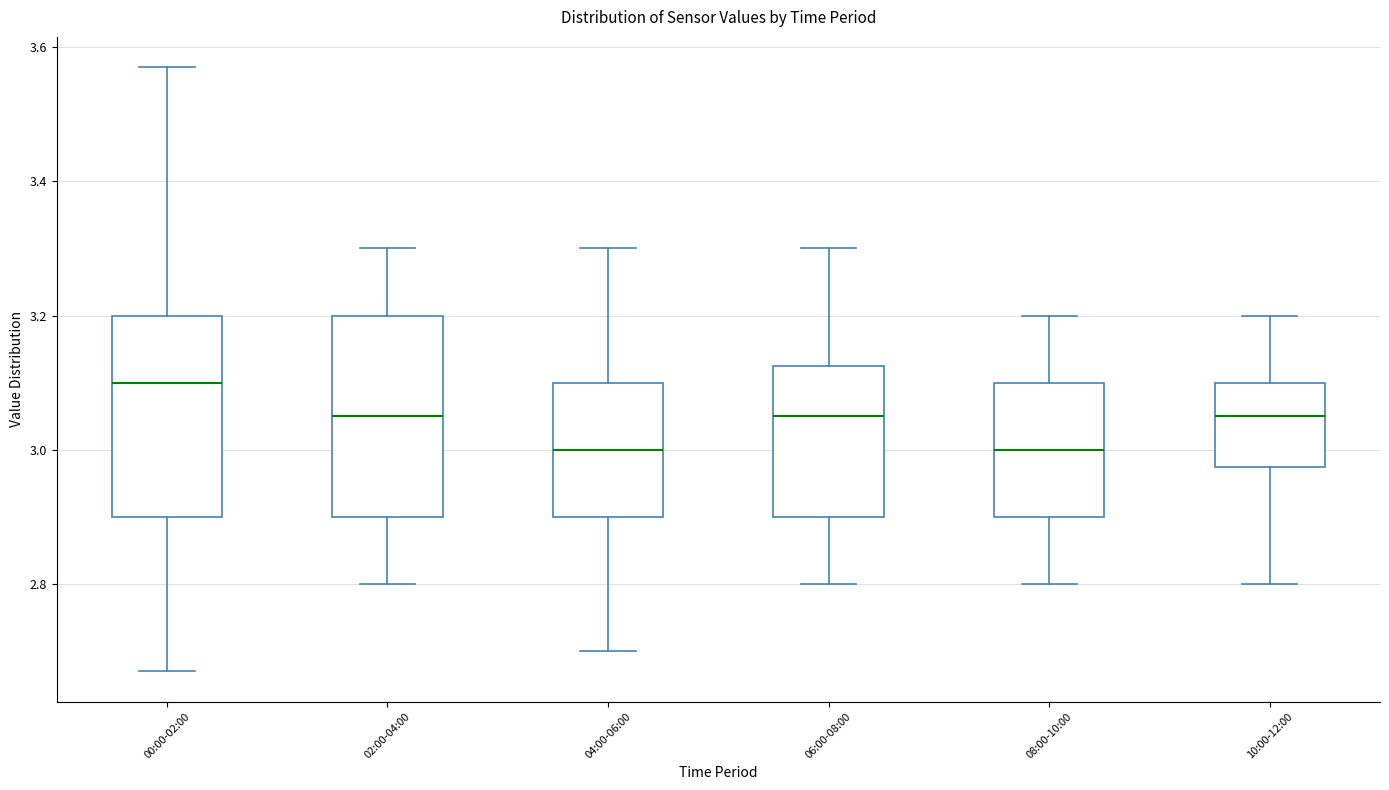

Reading left to right, read every box against the y-axis: the position of its median line, the range the box covers, and the ends of its whiskers. The values are not printed on the chart, so give them approximately, as read against the axis.

00:00-02:00: median 3.10, box 2.90 to 3.20, whiskers 2.68 to 3.58
02:00-04:00: median 3.06, box 2.90 to 3.20, whiskers 2.80 to 3.30
04:00-06:00: median 3.00, box 2.90 to 3.10, whiskers 2.70 to 3.30
06:00-08:00: median 3.06, box 2.90 to 3.12, whiskers 2.80 to 3.30
08:00-10:00: median 3.00, box 2.90 to 3.10, whiskers 2.80 to 3.20
10:00-12:00: median 3.06, box 2.98 to 3.10, whiskers 2.80 to 3.20